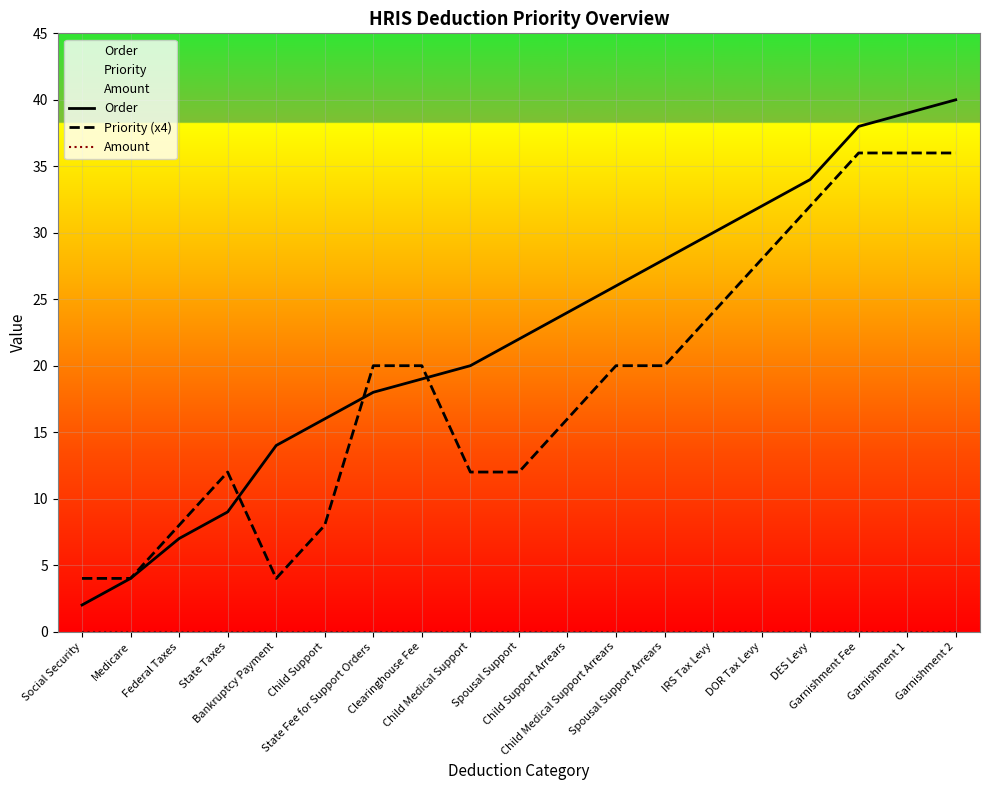

Which series has the widest spread of values?

Order